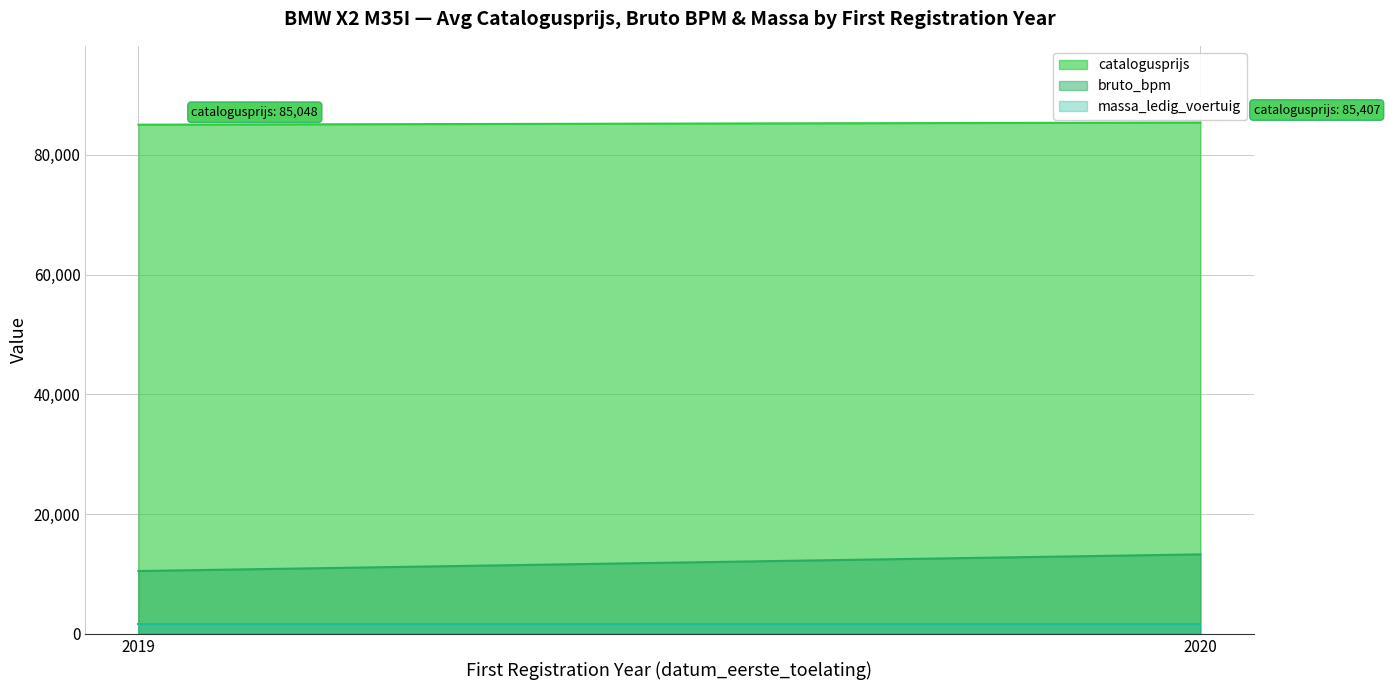

List the series in order of their peak value, lowest first.

massa_ledig_voertuig, bruto_bpm, catalogusprijs